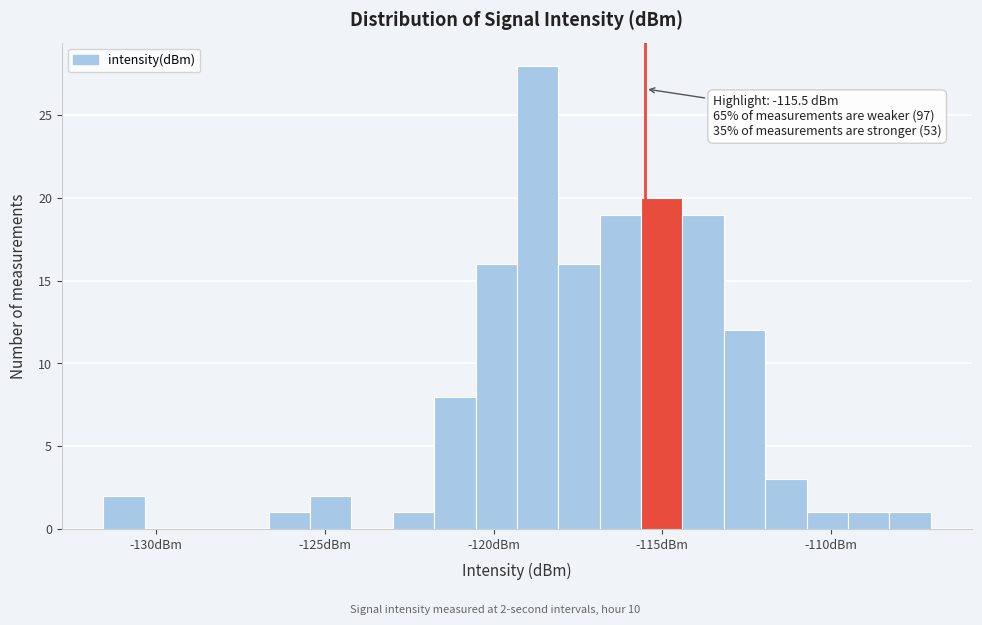

Around what value on the x-axis is the tallest bar? Give the approximate position of its centre, as read against the axis.

-118.5